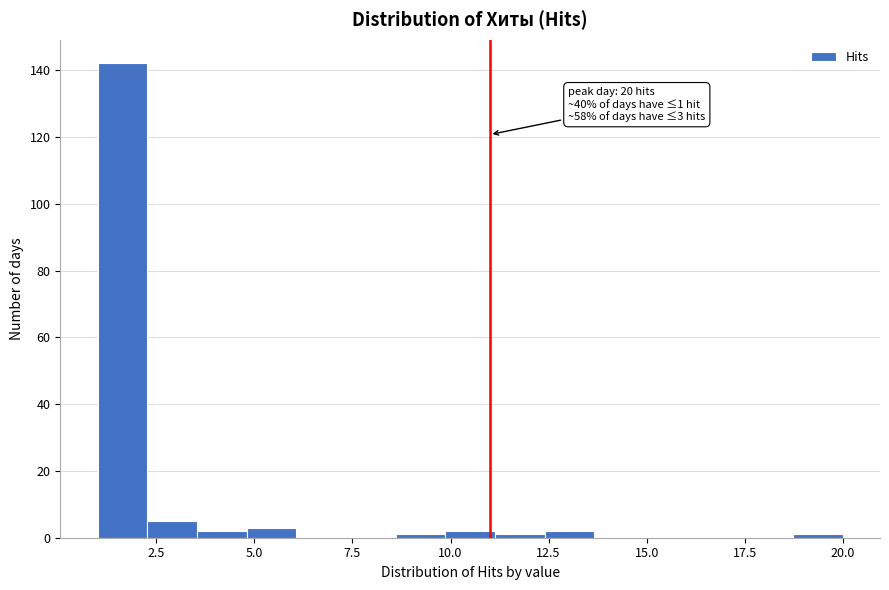

Read against the x-axis, roughly where is the centre of the tallest bar?

1.5